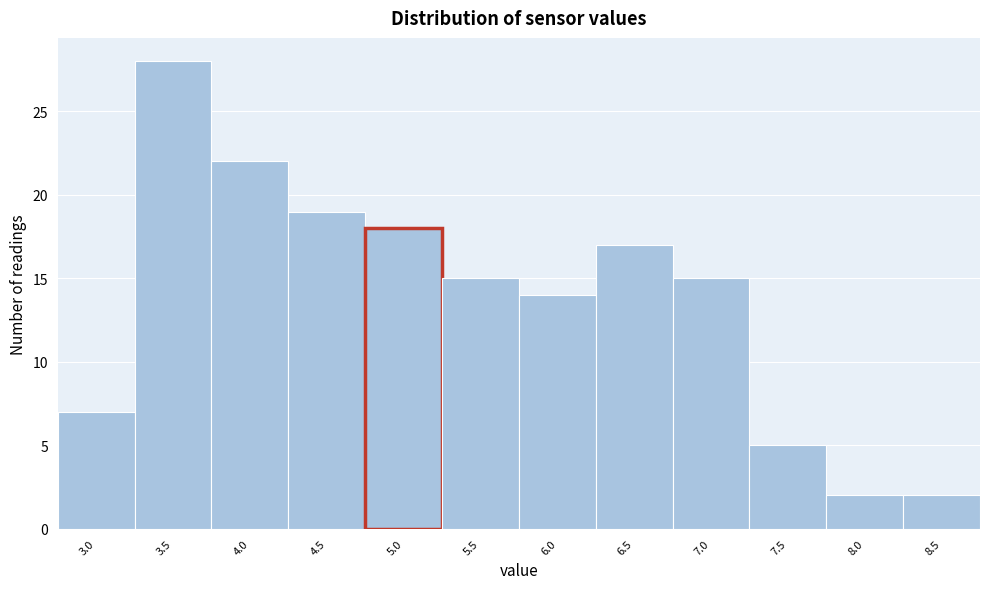

Reading left to right, list all the values displayed in this chart.

7	28	22	19	18	15	14	17	15	5	2	2